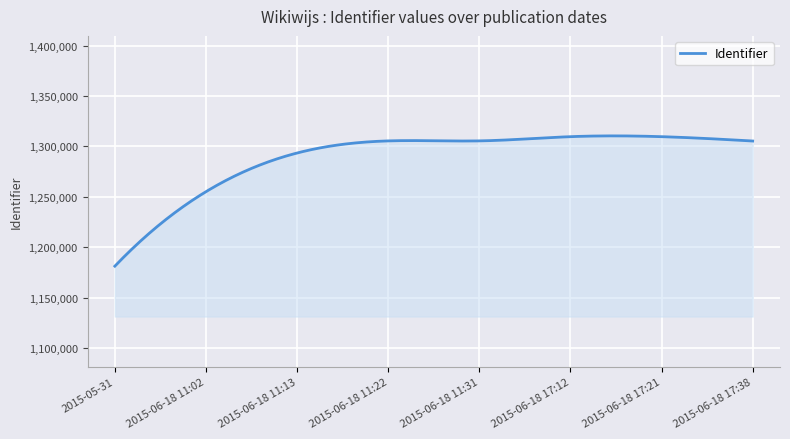

What is the maximum value shown in the chart?

1310458.6